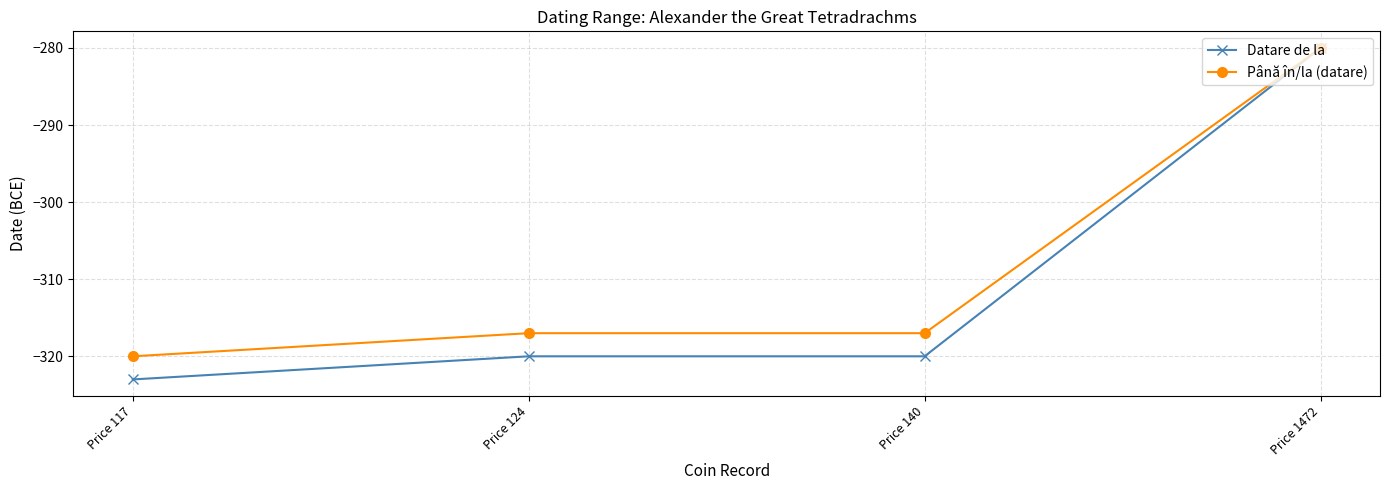

What is the difference between the maximum and minimum values in the Până în/la (datare) series?

40